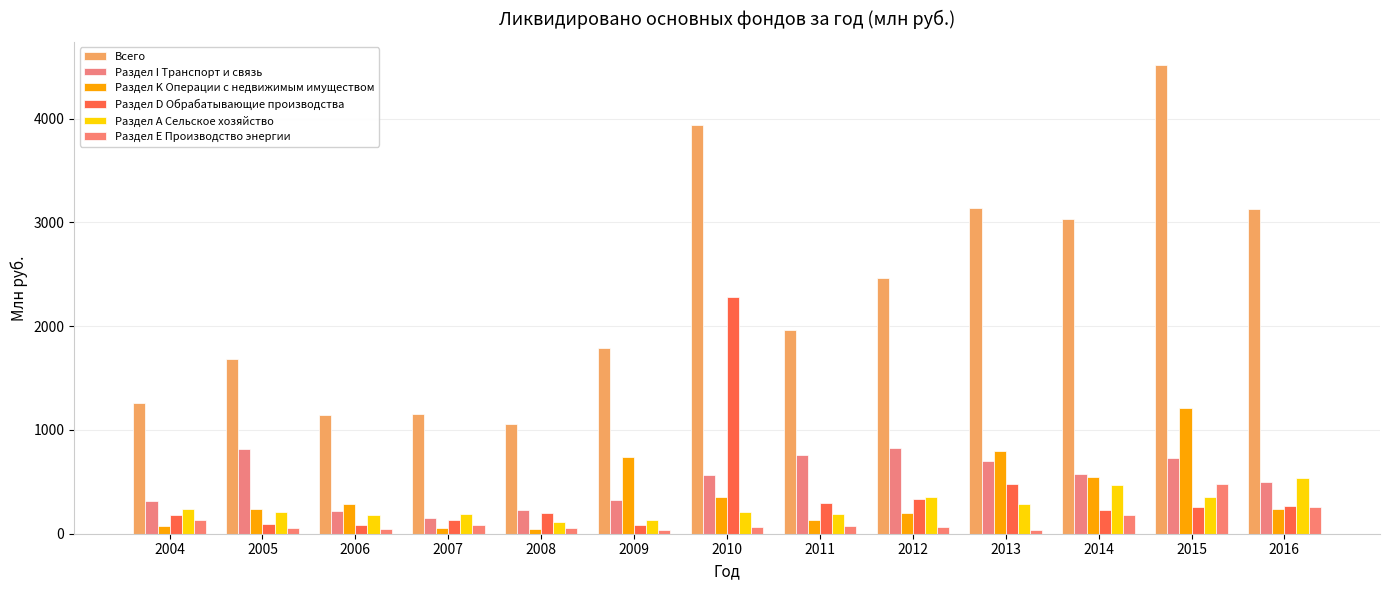

What is the value of the Раздел Е Производство энергии bar at the 13th from the left?

256